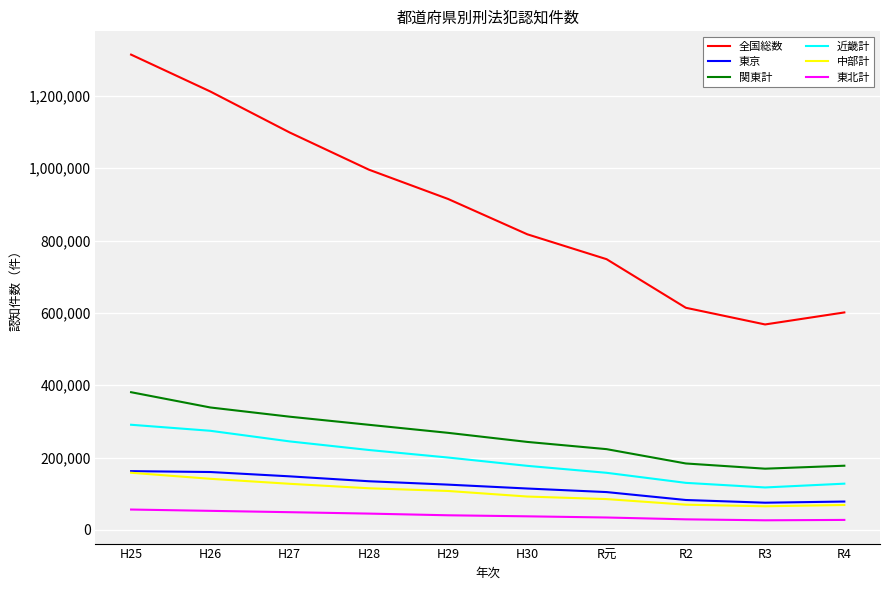

True or false: 近畿計 and 全国総数 cross at least once.

False